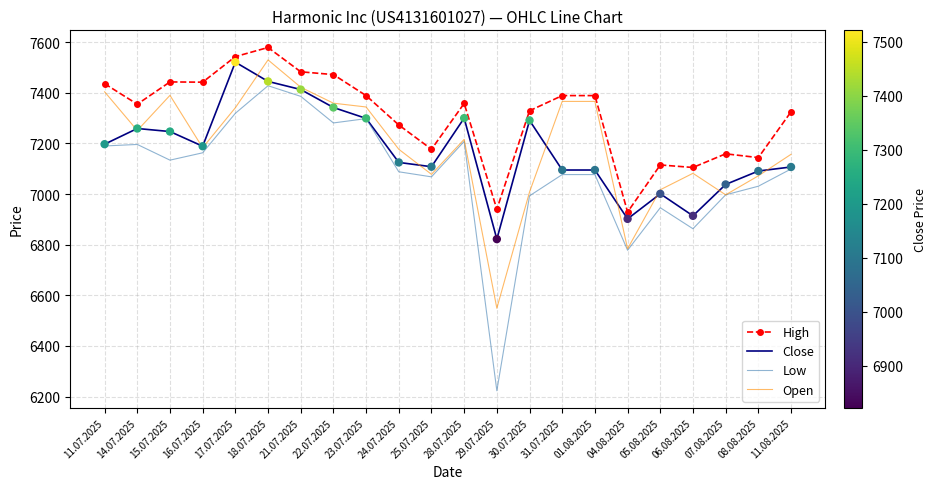

Which series has the largest total across all categories?

High